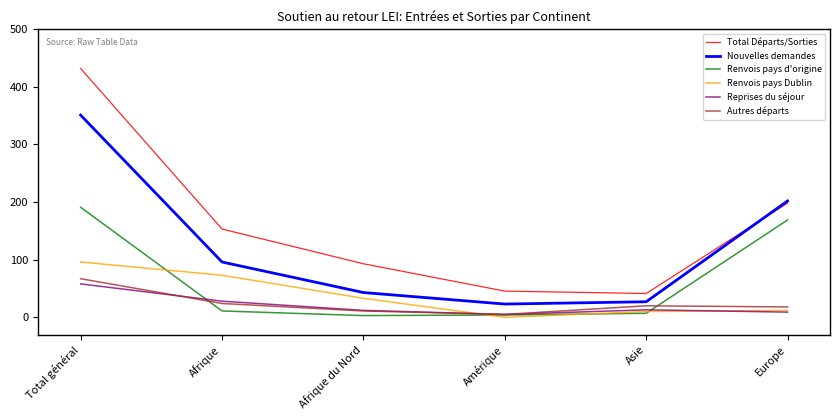

What is the maximum value shown in the chart?

431.9